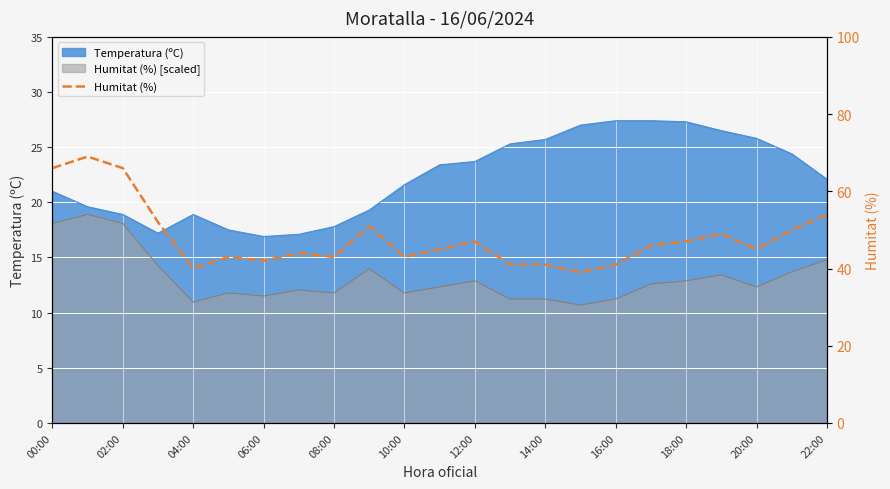

True or false: the data has more than 2 interior local peaks.

True